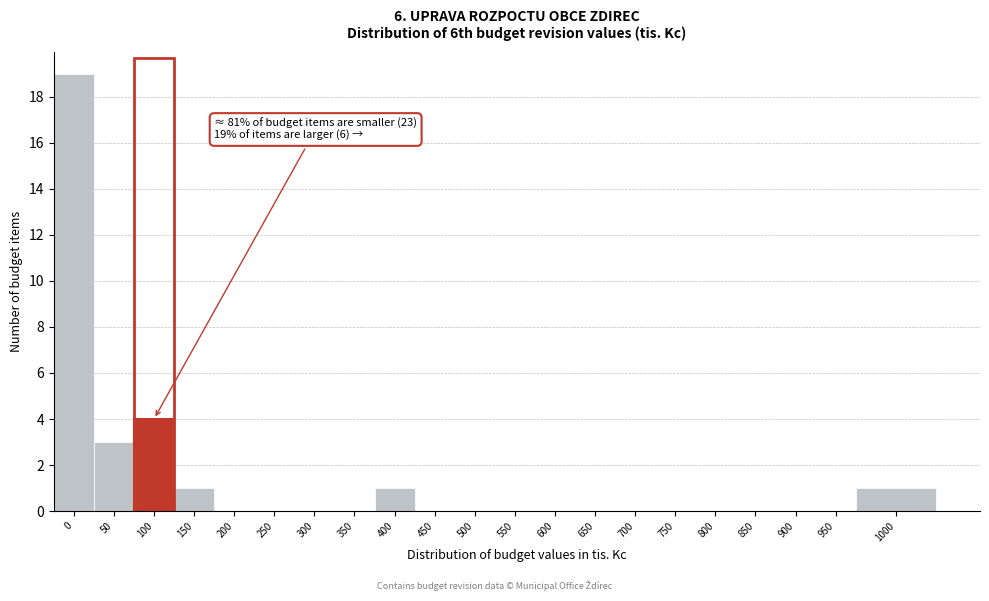

Reading left to right, list all the values displayed in this chart.

0=19	50=3	100=4	150=1	200=0	250=0	300=0	350=0	400=1	450=0	500=0	550=0	600=0	650=0	700=0	750=0	800=0	850=0	900=0	950=0	1000=1